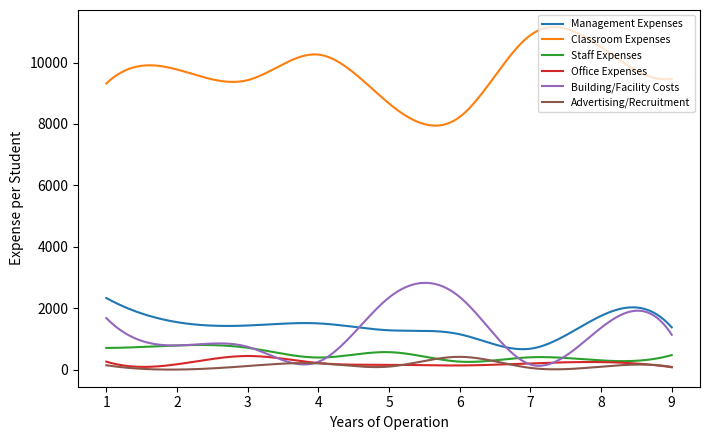

True or false: Classroom Expenses and Advertising/Recruitment intersect in this chart.

False